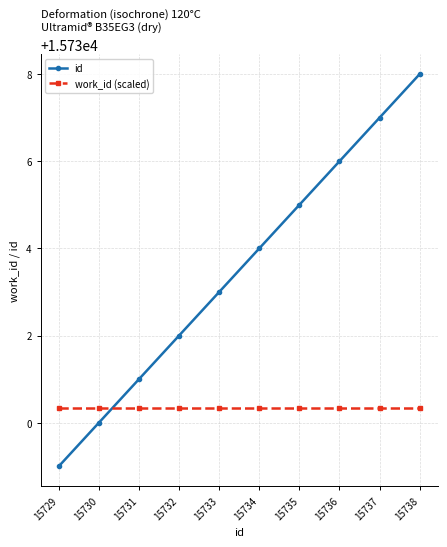

How many lines are shown in the chart?

2